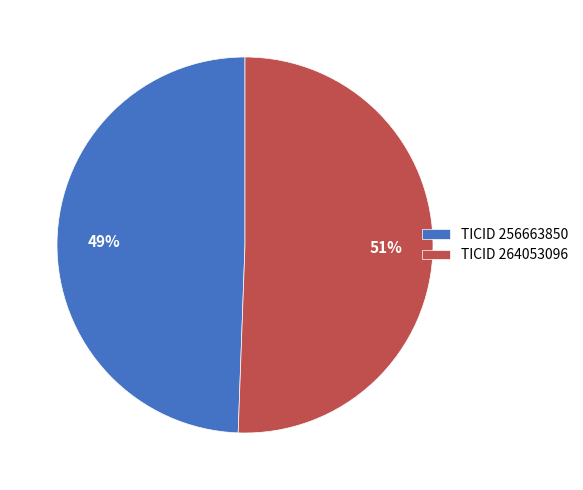

True or false: TICID 256663850 accounts for 49% of the total.

True